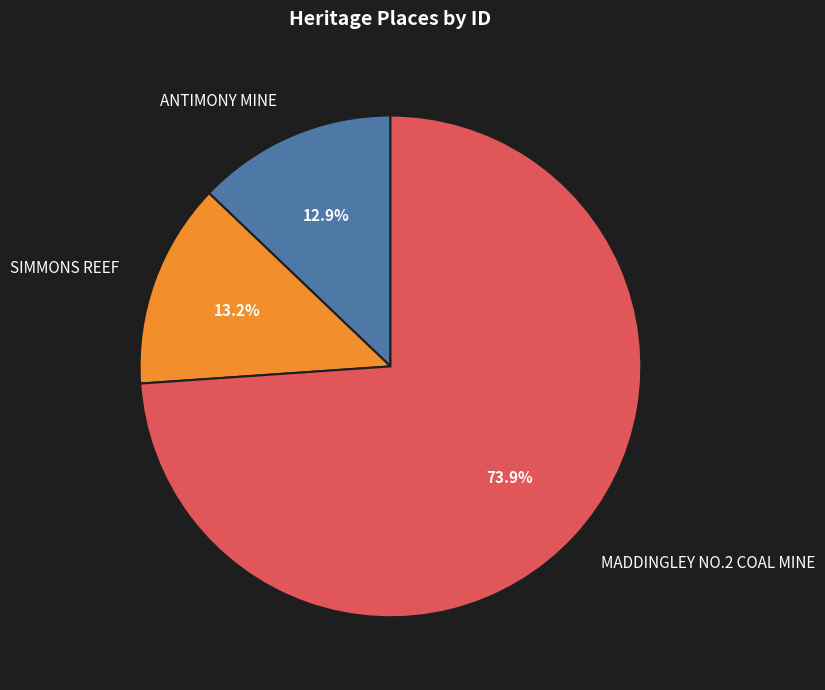

What is the ratio of the value at SIMMONS REEF to the value at ANTIMONY MINE?

1.0